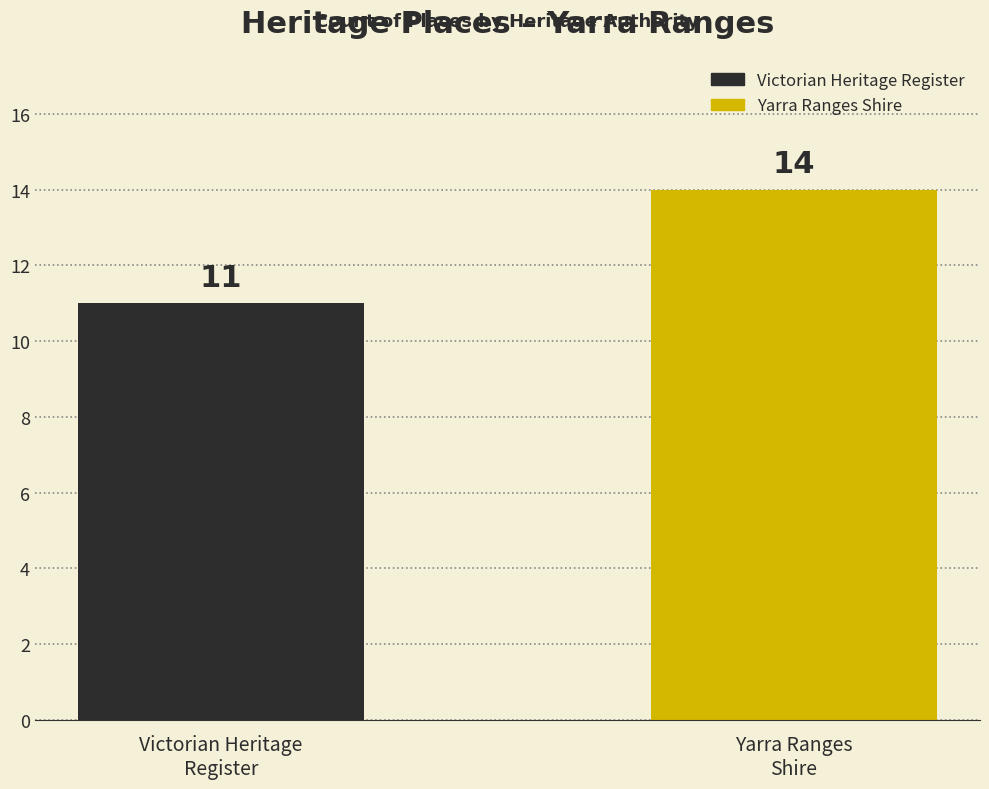

How many values are below 14?

1